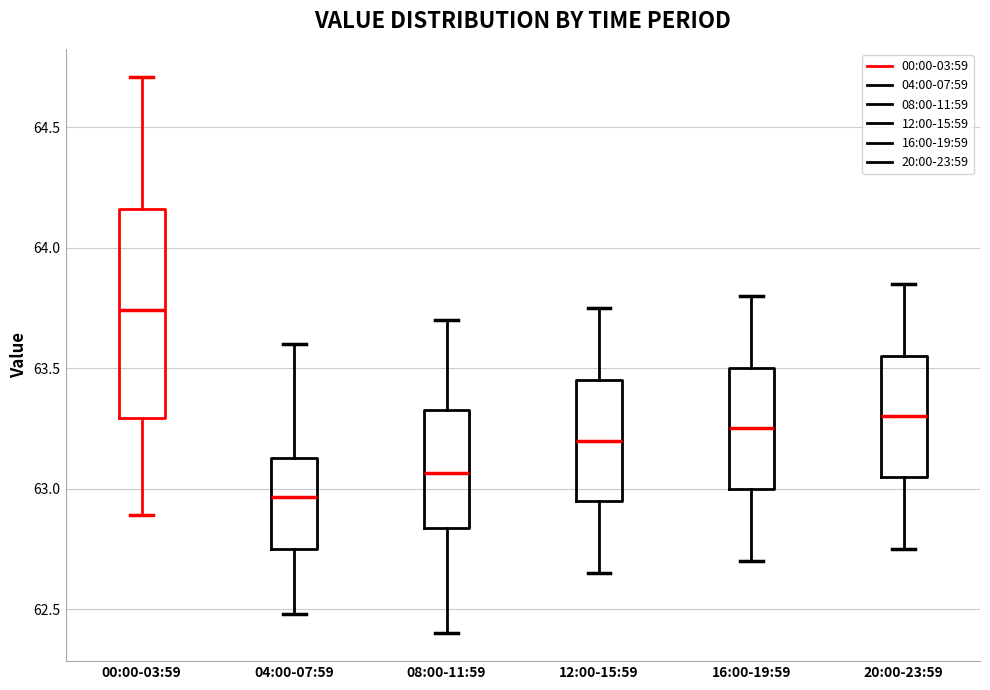

Where is the lower edge of the box for 16:00-19:59 on the y-axis? The values are not printed on the chart, so give them approximately, as read against the axis.

63.00